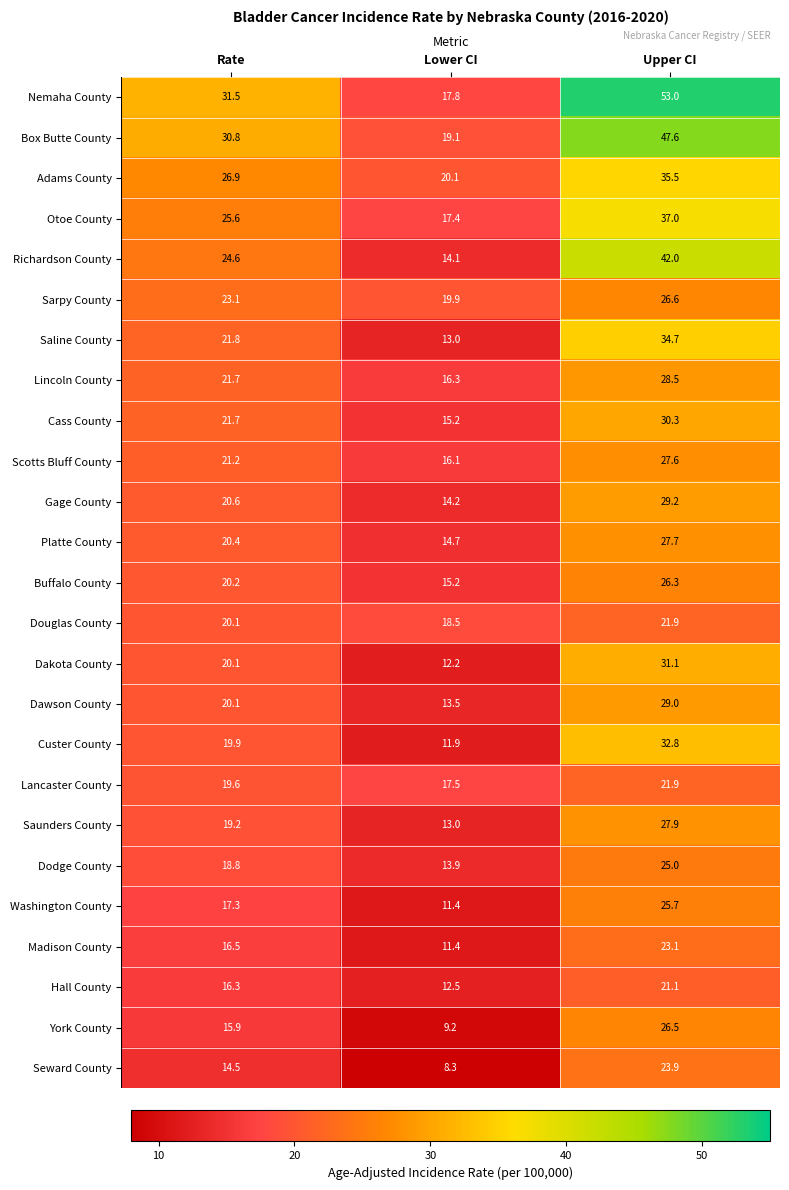

Which series has the widest spread of values?

Nemaha County